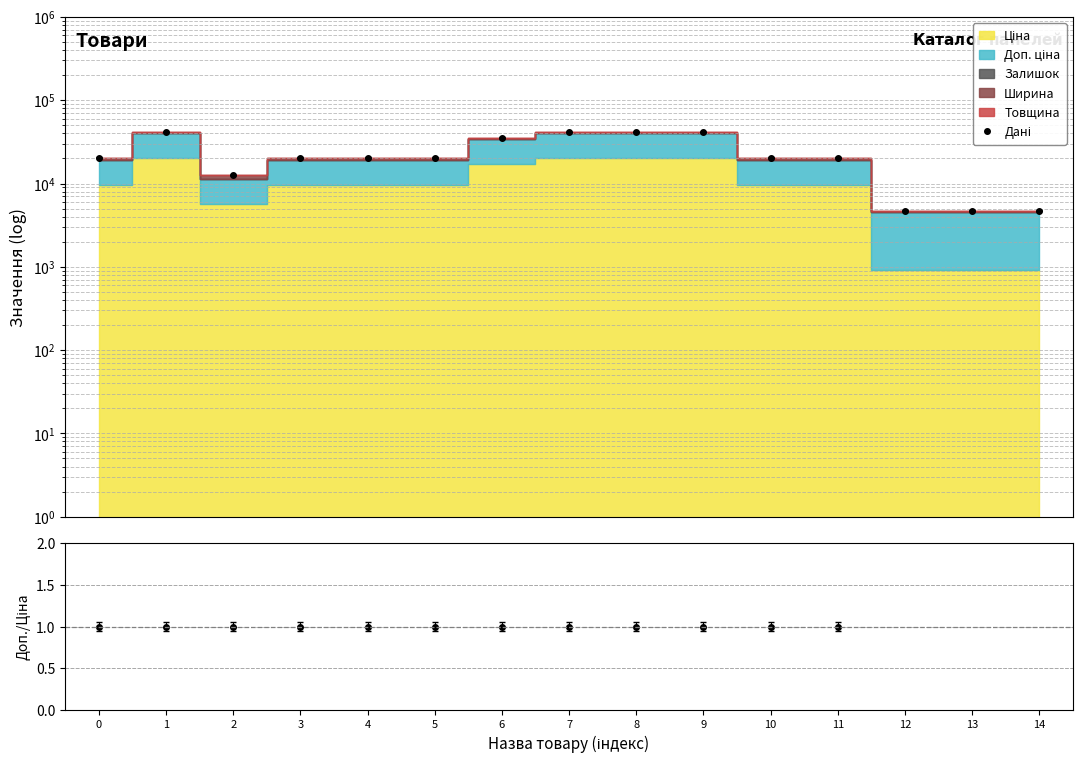

At which category does Дані reach its first local valley?

2